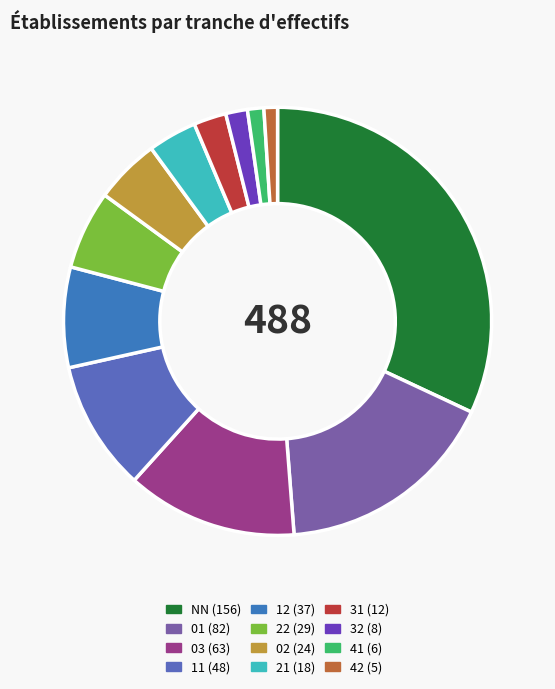

Combined, do 01 and 21 account for over 50%?

No